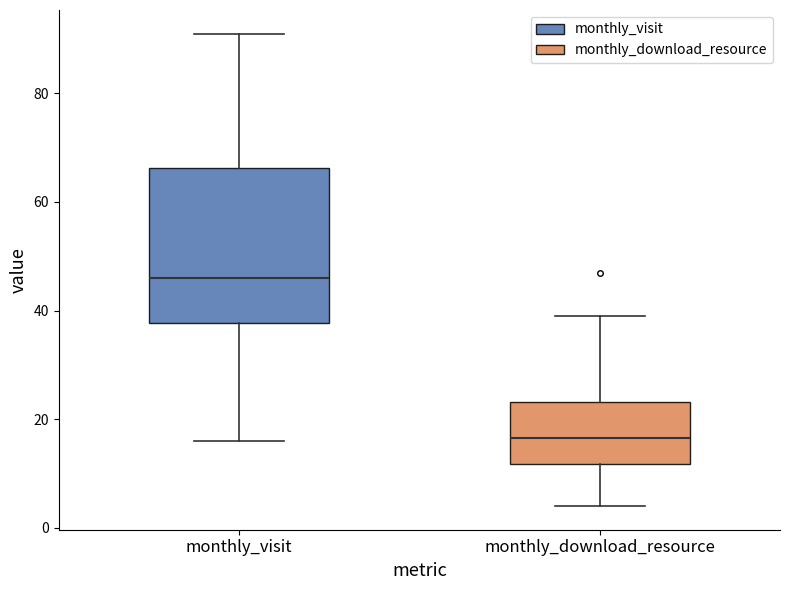

Which box has the lowest median line?

monthly_download_resource